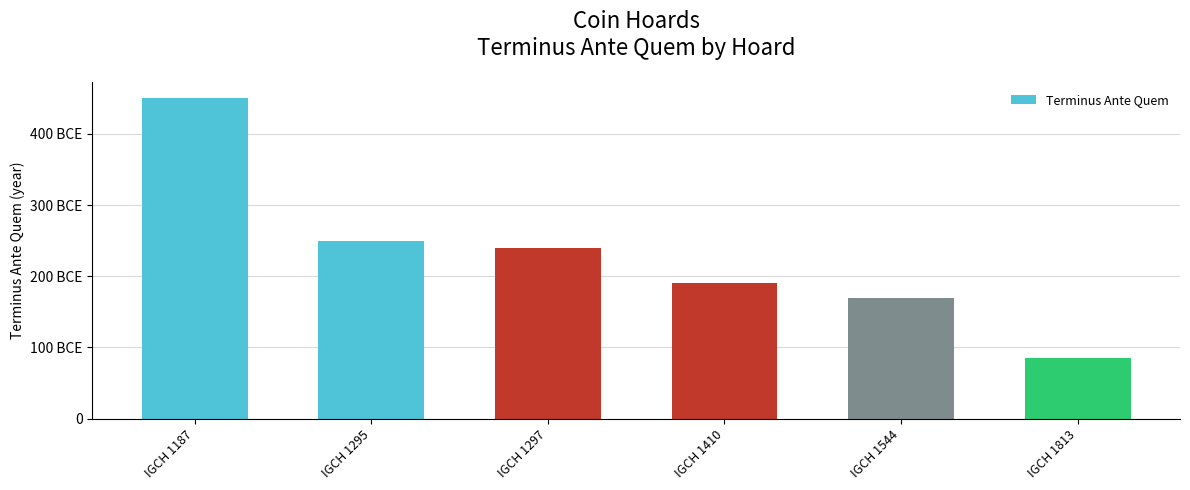

Between IGCH 1813 and IGCH 1544, which is larger?

IGCH 1544